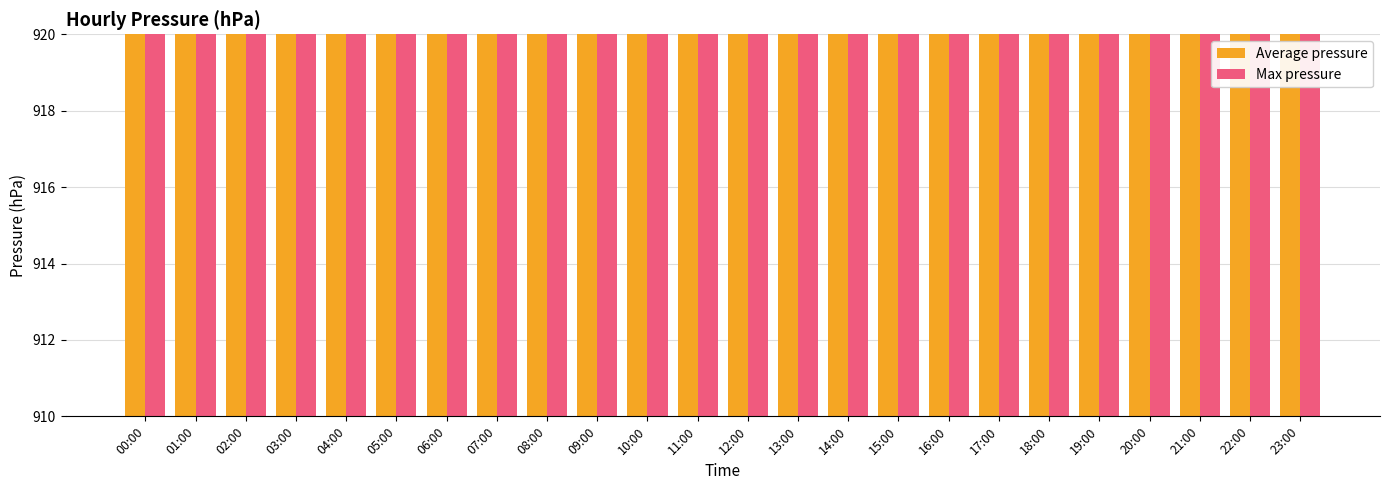

Which label corresponds to the largest value in the chart?

05:00